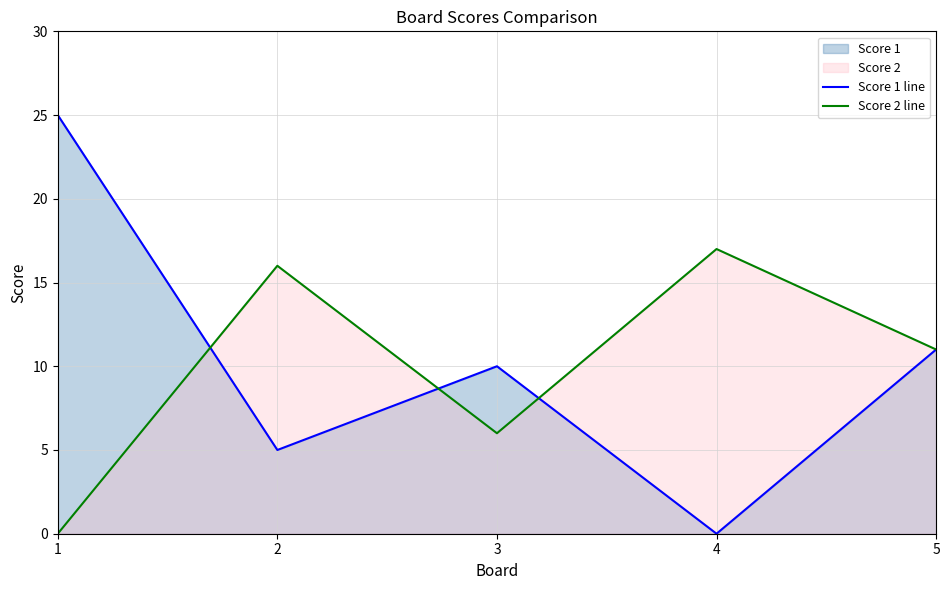

What is the total value across all series at 4?

17